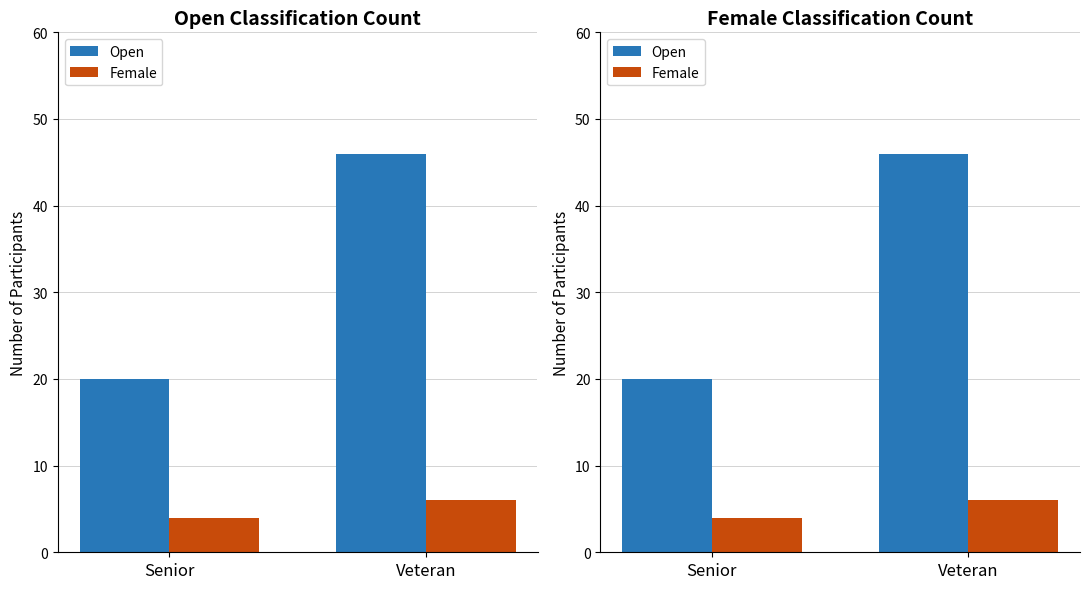

Between Senior and Veteran, which series saw the biggest shift?

Open